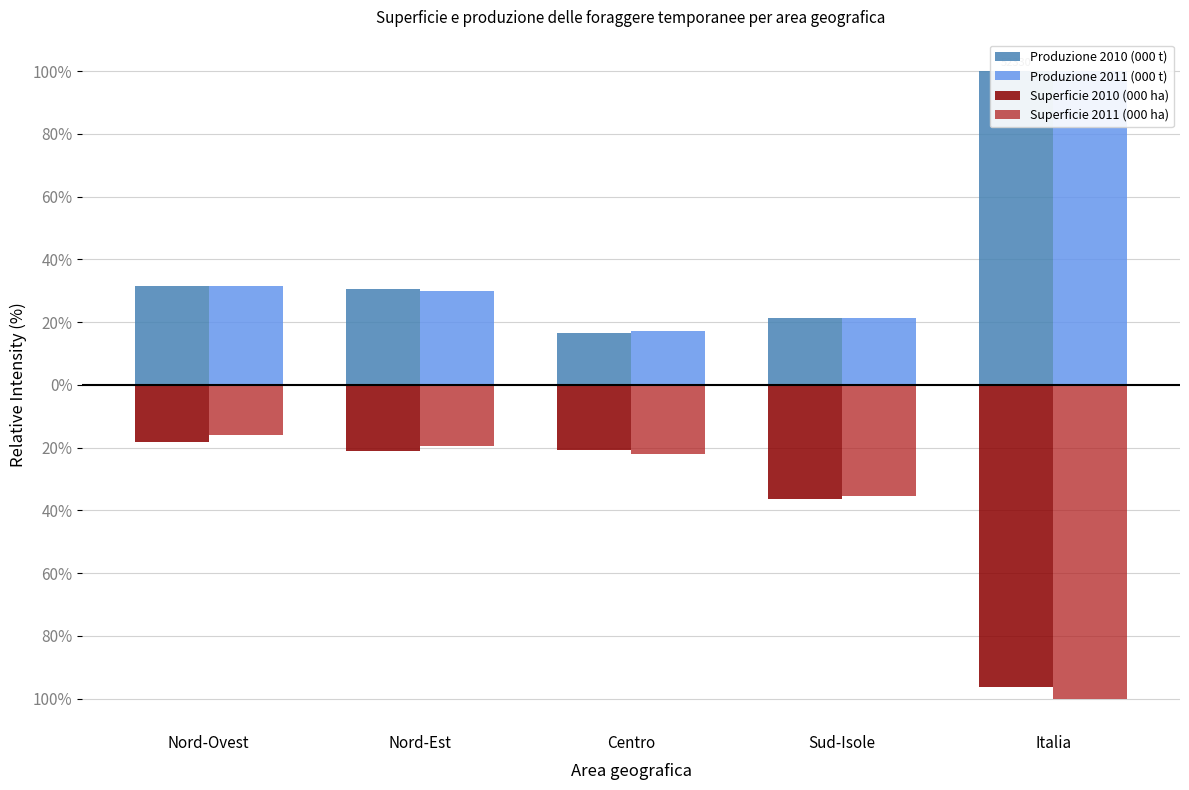

Reading left to right, what are all the values shown in this chart?

Produzione 2010 (000 t): Nord-Ovest=31.4	Nord-Est=30.7	Centro=16.6	Sud-Isole=21.3	Italia=100.0
Produzione 2011 (000 t): Nord-Ovest=31.4	Nord-Est=30.0	Centro=17.1	Sud-Isole=21.4	Italia=100.0
Superficie 2010 (000 ha): Nord-Ovest=-18.1	Nord-Est=-21.0	Centro=-20.8	Sud-Isole=-36.4	Italia=-96.2
Superficie 2011 (000 ha): Nord-Ovest=-15.9	Nord-Est=-19.4	Centro=-22.0	Sud-Isole=-35.4	Italia=-100.0